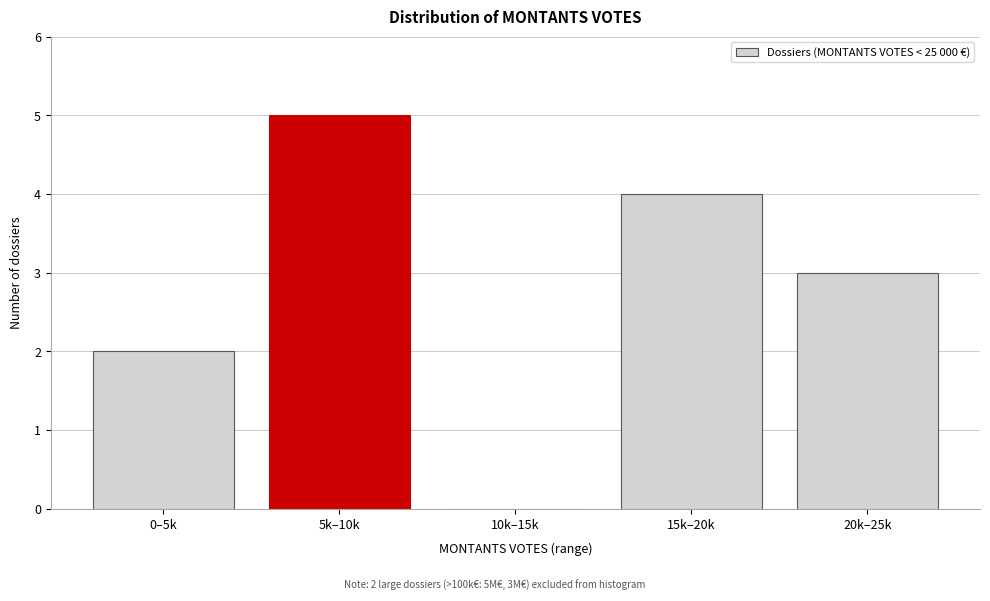

Reading left to right, extract all data points from this chart.

0–5k=2	5k–10k=5	10k–15k=0	15k–20k=4	20k–25k=3